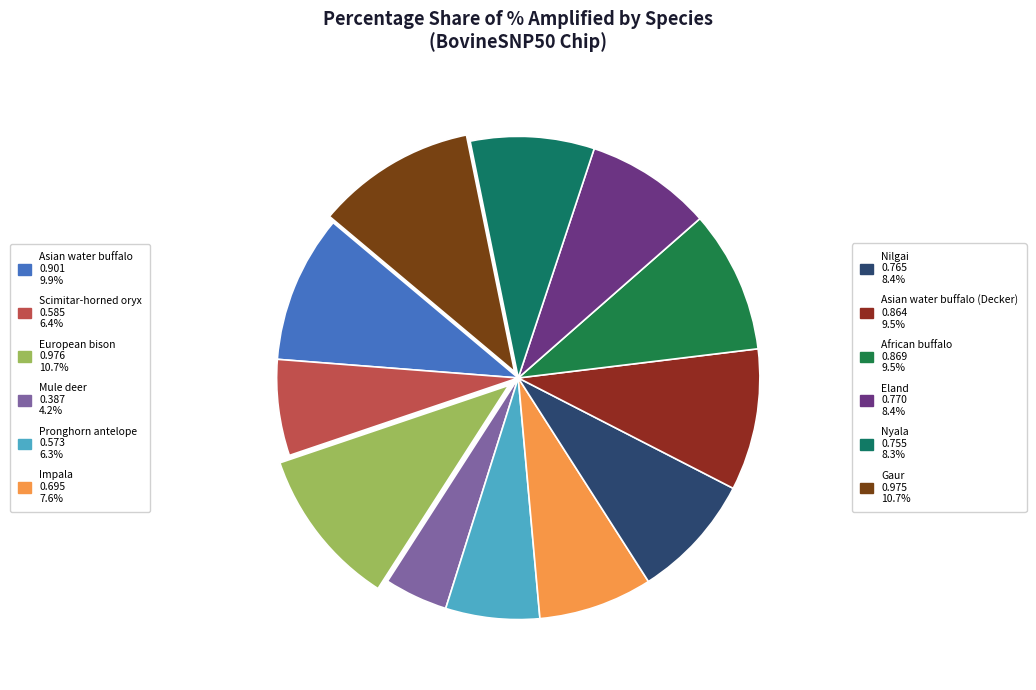

Rank the categories by value from highest to lowest.

European bison, Gaur, Asian water buffalo, African buffalo, Asian water buffalo (Decker), Eland, Nilgai, Nyala, Impala, Scimitar-horned oryx, Pronghorn antelope, Mule deer